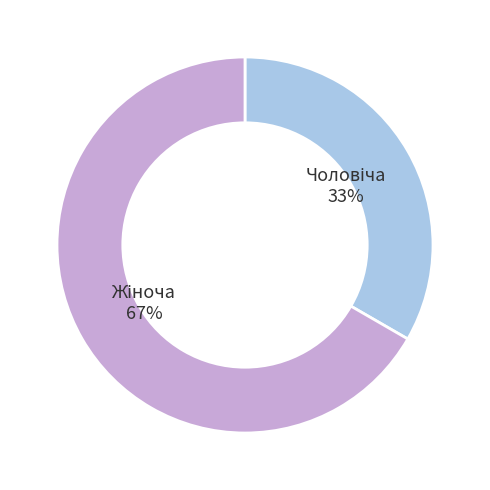

Is there a majority slice in this chart?

Yes